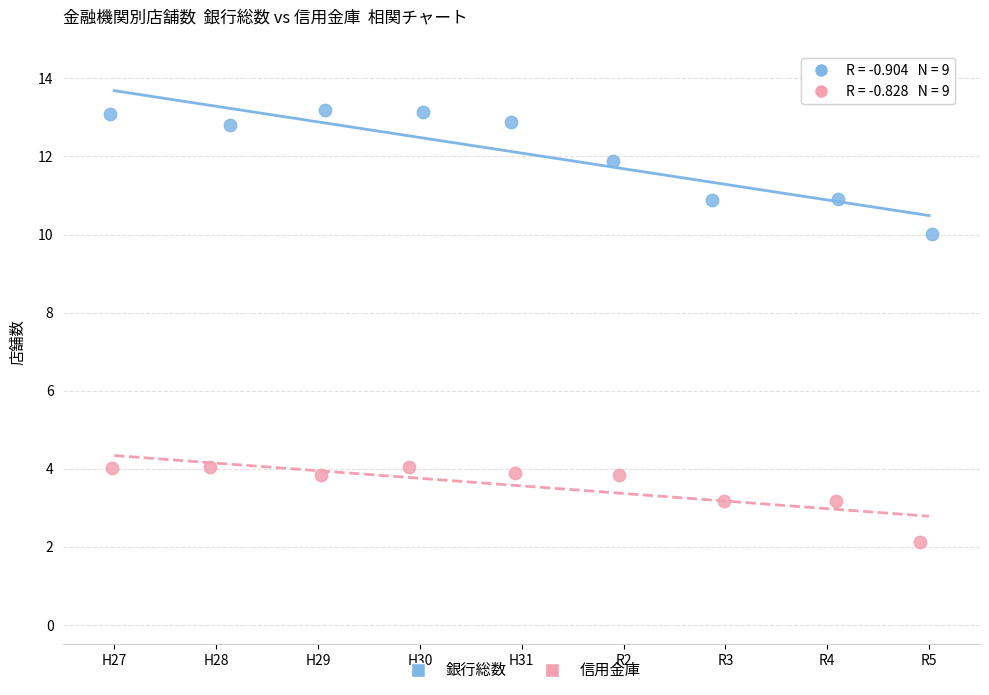

Which series reaches the minimum Y coordinate?

信用金庫